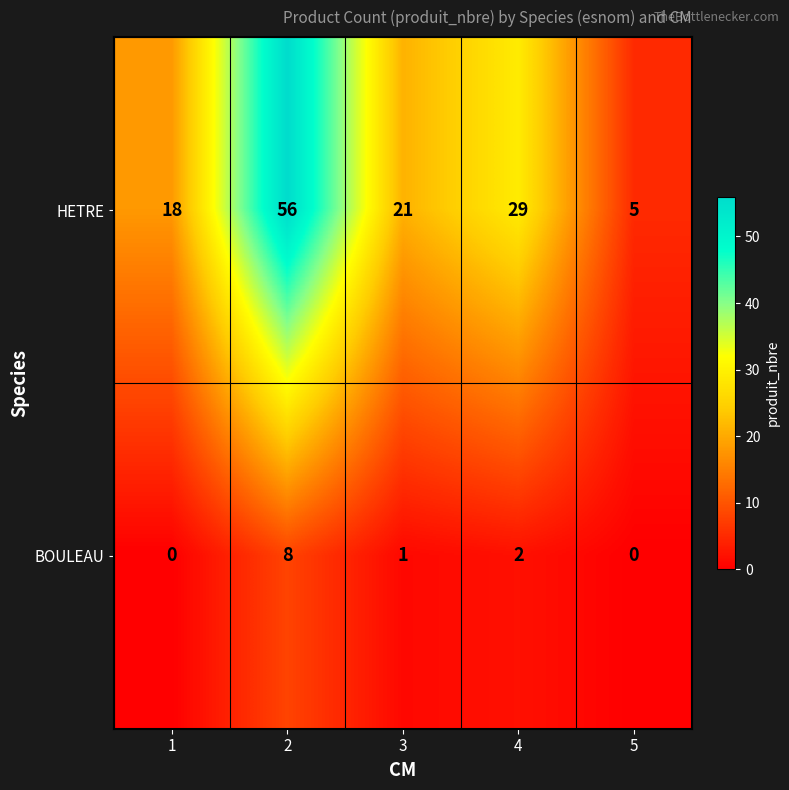

What is the lowest value of the HETRE series?

5